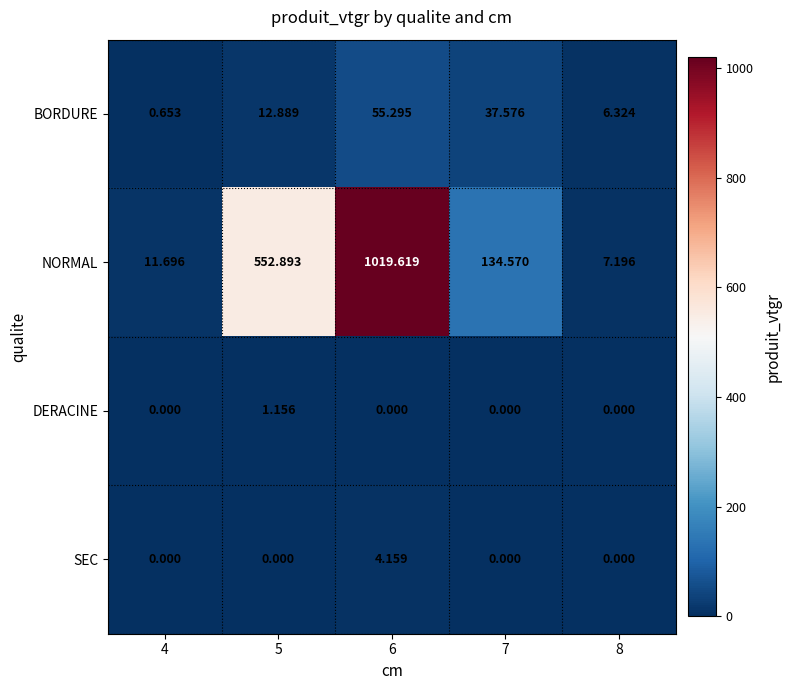

List the series in order of their peak value, lowest first.

DERACINE, SEC, BORDURE, NORMAL